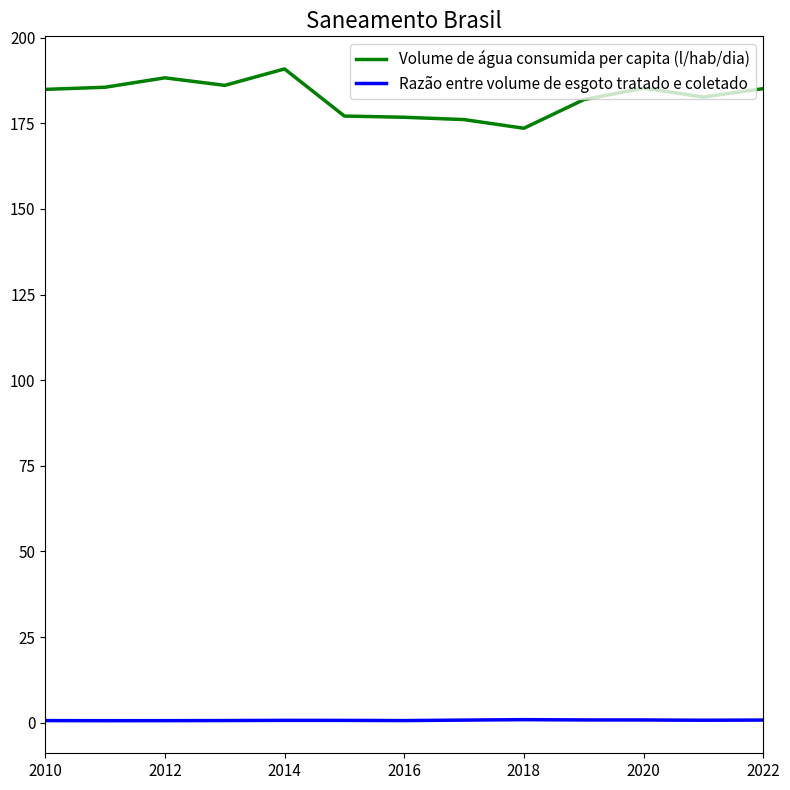

Rank the series by their maximum value, from lowest to highest.

Razão entre volume de esgoto tratado e coletado, Volume de água consumida per capita (l/hab/dia)